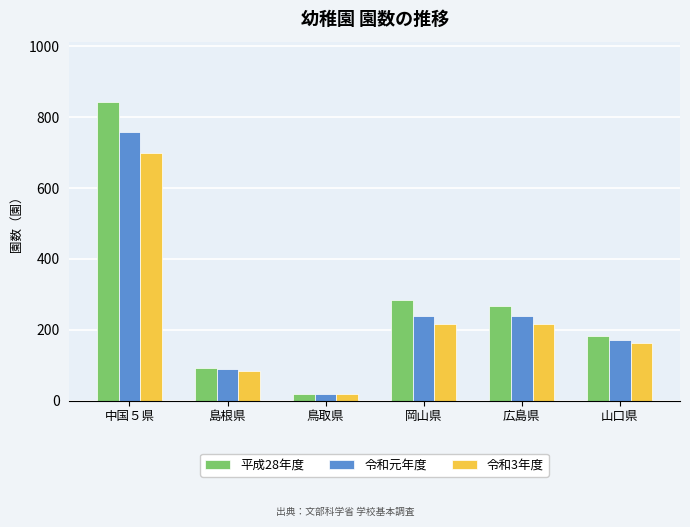

Is the value of 令和3年度 at 島根県 greater than the value of 平成28年度 at 鳥取県?

Yes